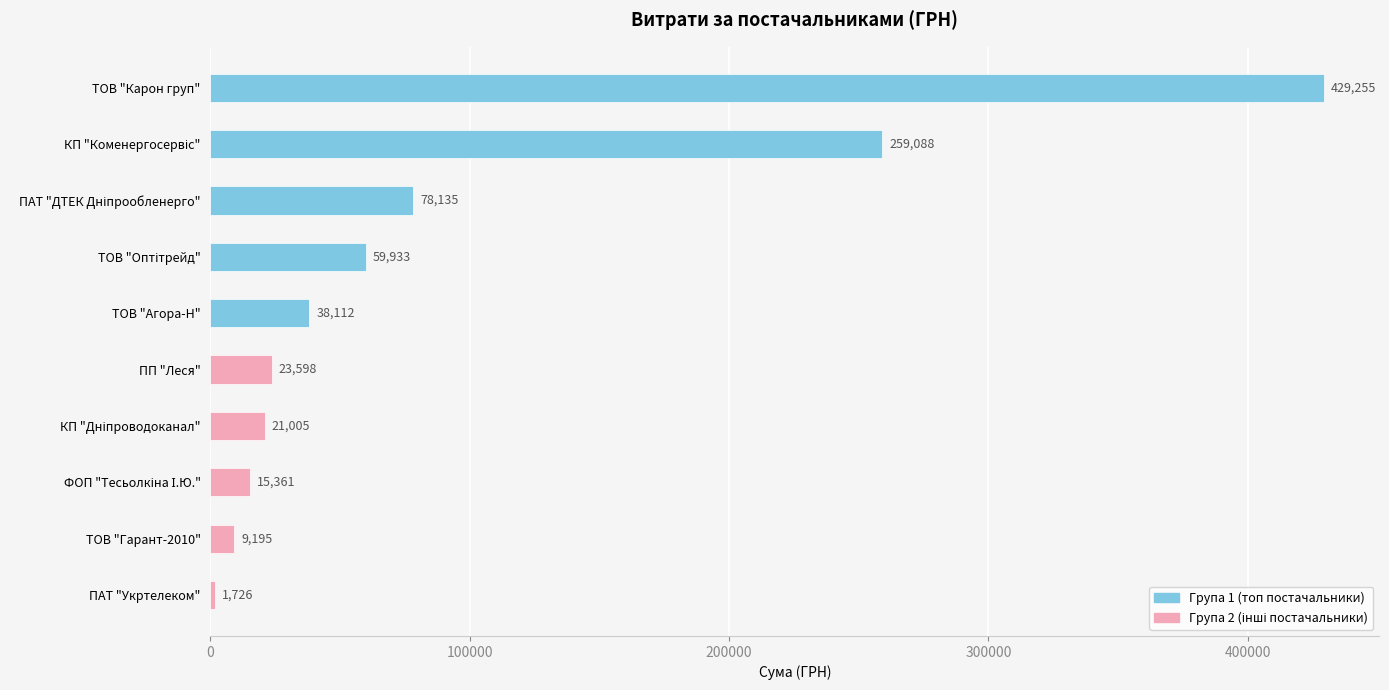

Reading right to left, list all the values displayed in this chart.

1726.4	9195.0	15361.0	23597.9	59932.9	38112.0	21004.8	78134.5	429254.7	259087.9